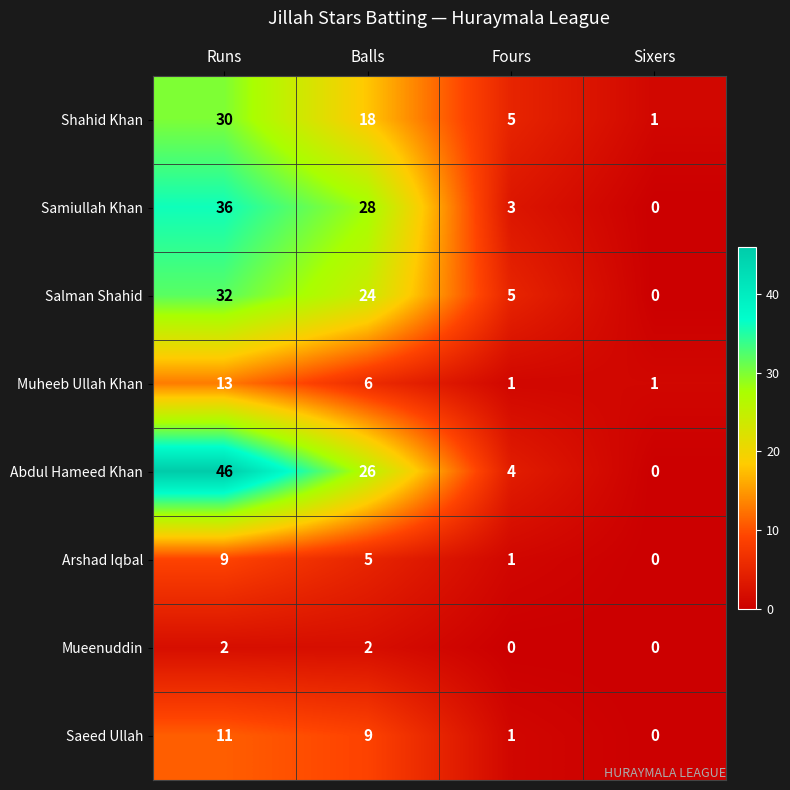

The value of Shahid Khan at Fours is 3. True or false?

False